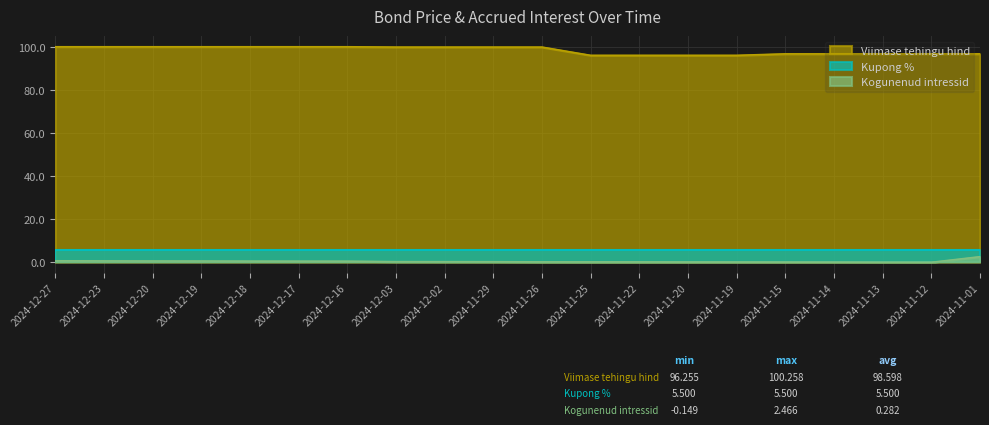

The Kogunenud intressid series shows -0.0 at 2024-11-19. True or false?

True